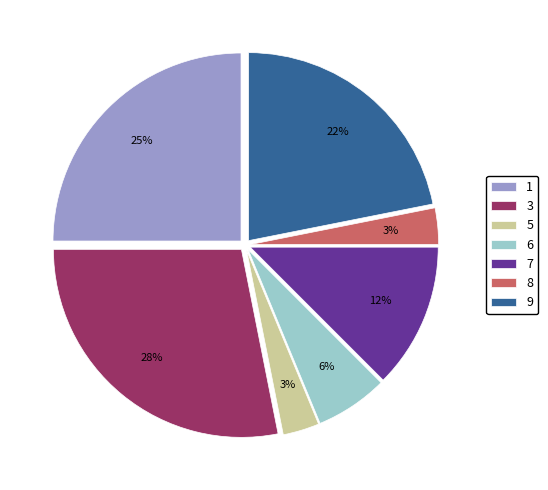

Is 8 the majority of the pie?

No